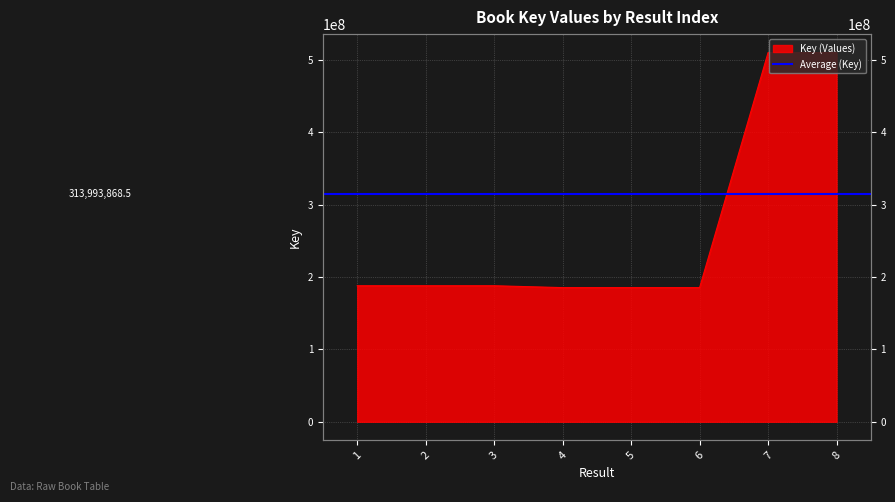

List the labels in order of value, smallest first.

4, 6, 5, 2, 1, 3, 8, 7